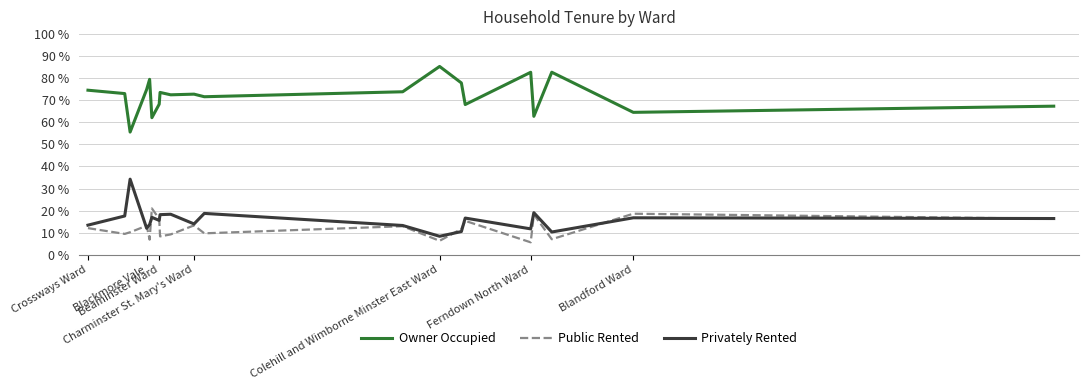

True or false: Owner Occupied and Public Rented cross at least once.

False